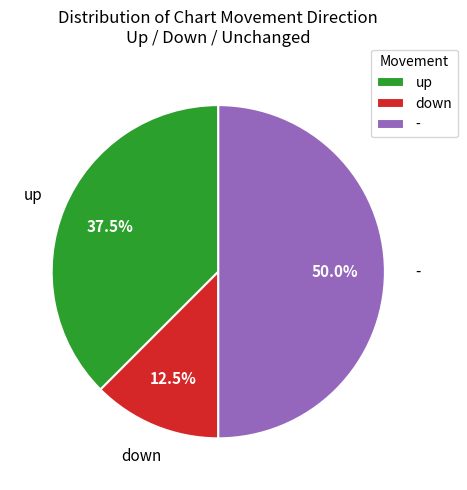

To the nearest percent, what portion does - represent?

50%